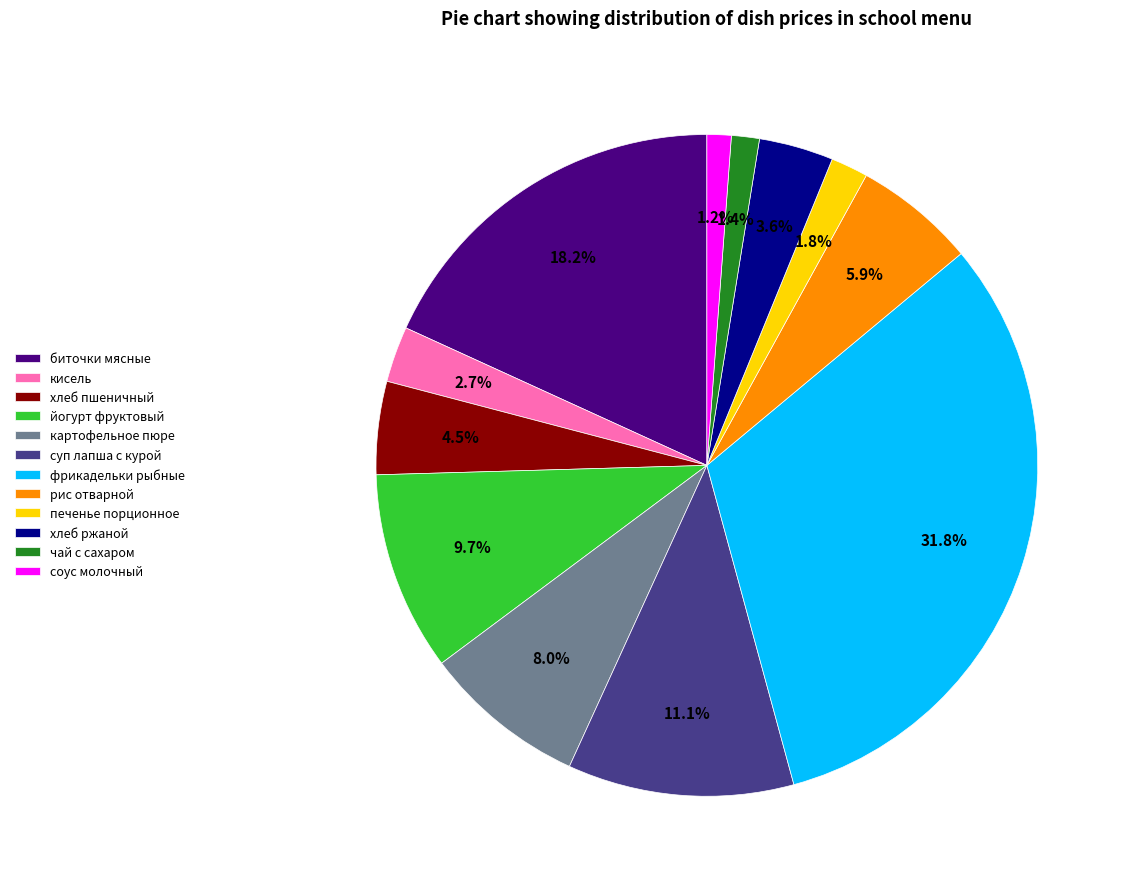

Which has a higher value, хлеб ржаной or суп лапша с курой?

суп лапша с курой